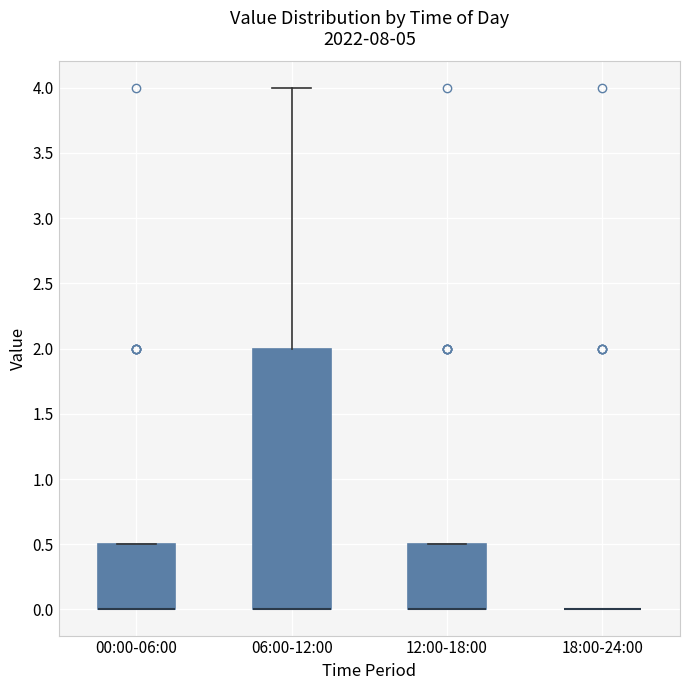

Reading left to right, read every box against the y-axis: the position of its median line, the range the box covers, and the ends of its whiskers. The values are not printed on the chart, so give them approximately, as read against the axis.

00:00-06:00: median 0.0 (drawn on the box's lower edge), box 0.0 to 0.5, whiskers 0.0 to 0.5
06:00-12:00: median 0.0 (drawn on the box's lower edge), box 0.0 to 2.0, whiskers 0.0 to 4.0
12:00-18:00: median 0.0 (drawn on the box's lower edge), box 0.0 to 0.5, whiskers 0.0 to 0.5
18:00-24:00: box collapsed to a line at 0.0, whiskers 0.0 to 0.0